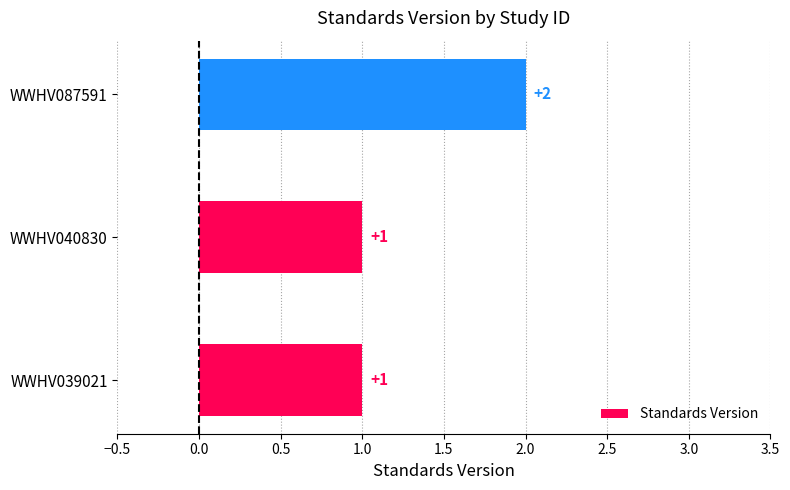

How many bars are there in total?

3